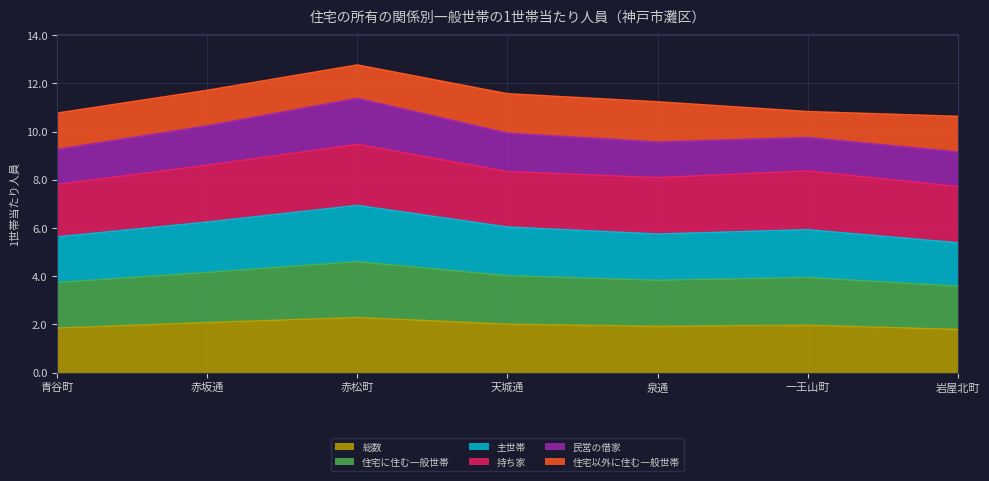

What is the total value across all series at 青谷町?

10.8